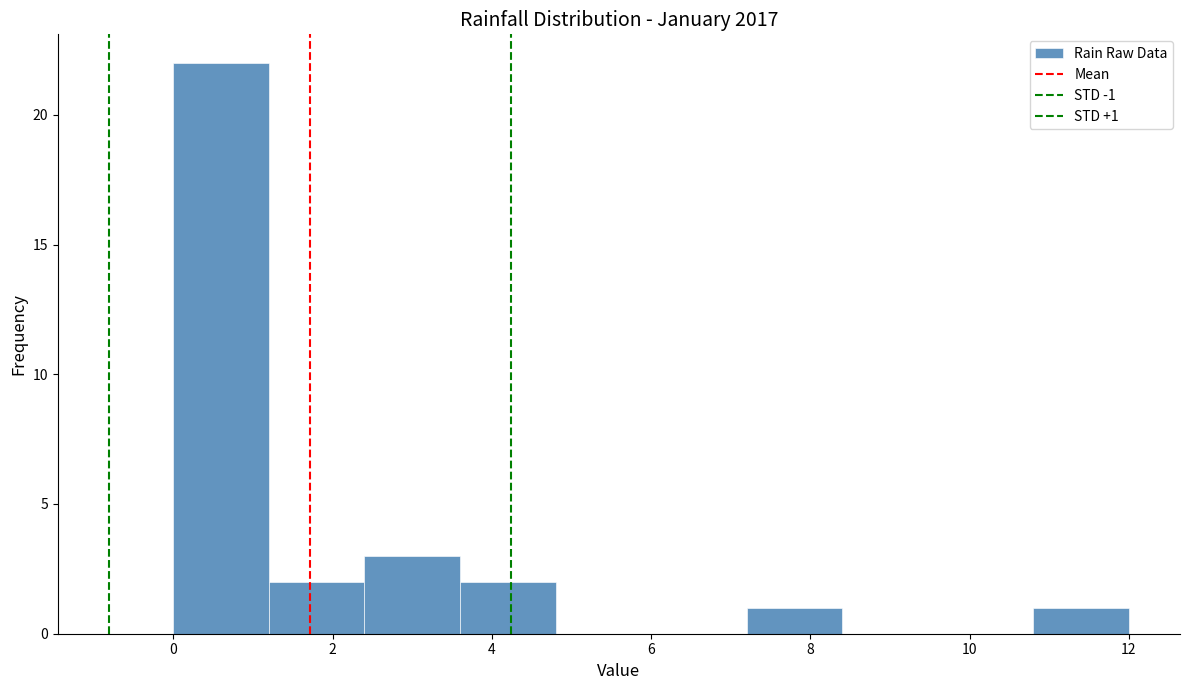

Which range on the x-axis has the tallest bar?

0.0 to 1.2